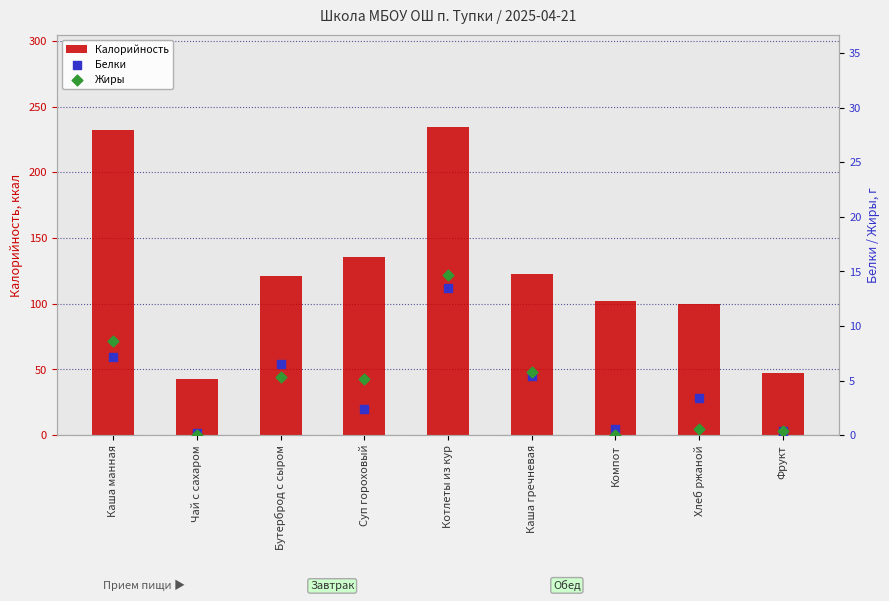

Which series has the largest total across all categories?

Калорийность